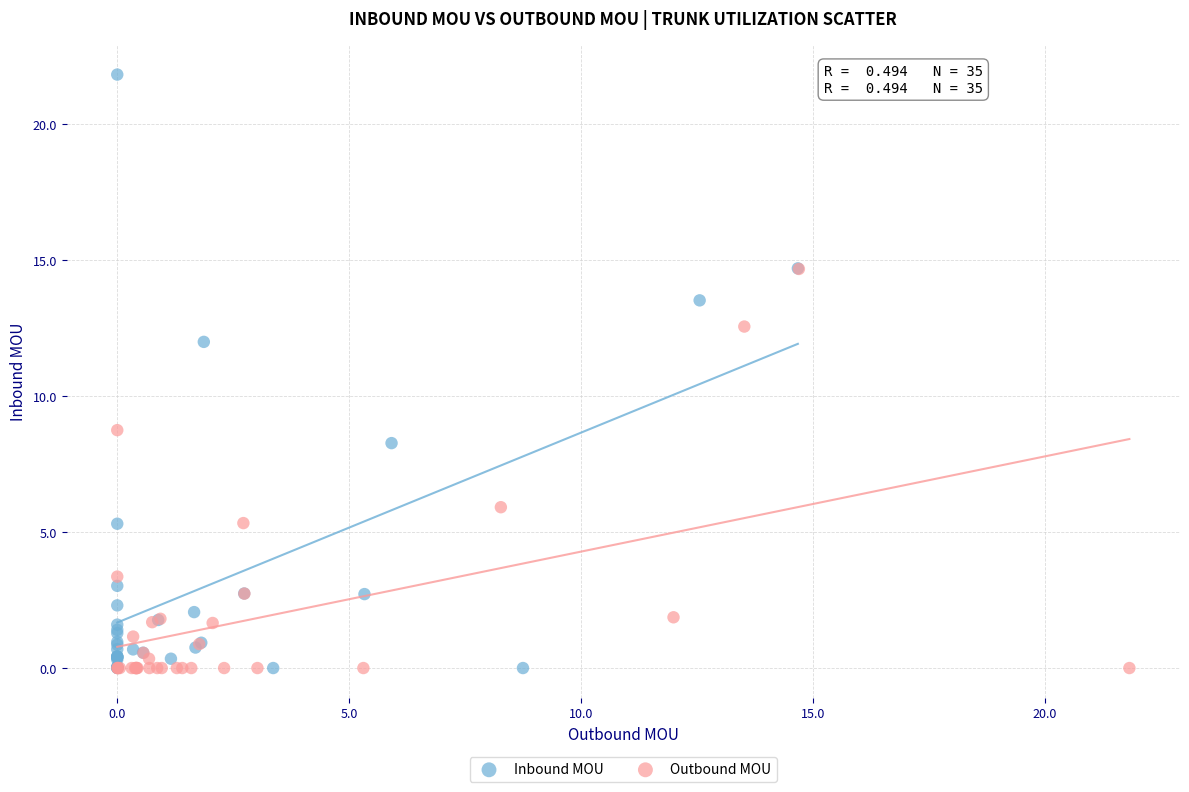

Which series reaches the maximum Y coordinate?

Inbound MOU